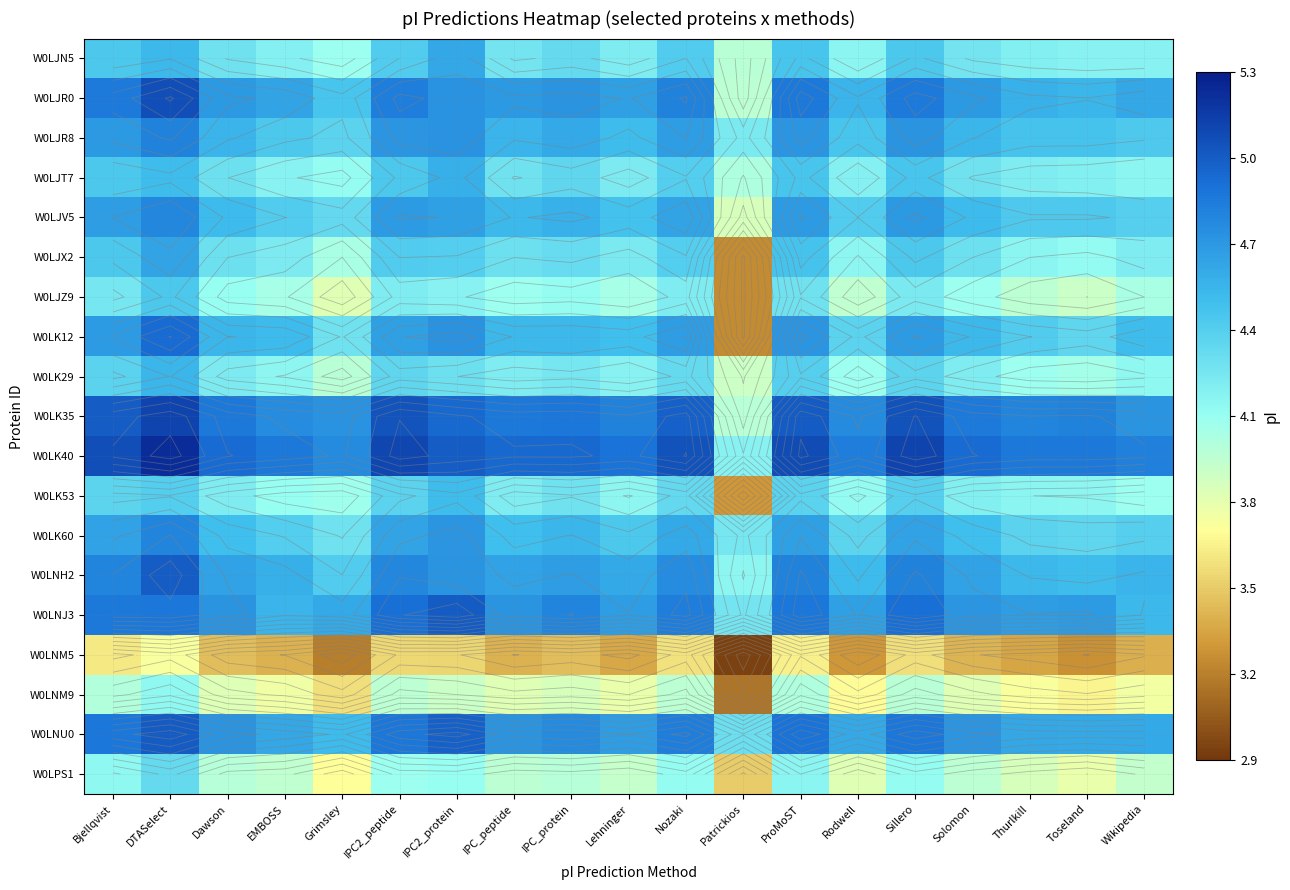

At how many categories does at least one series exceed 3?

19